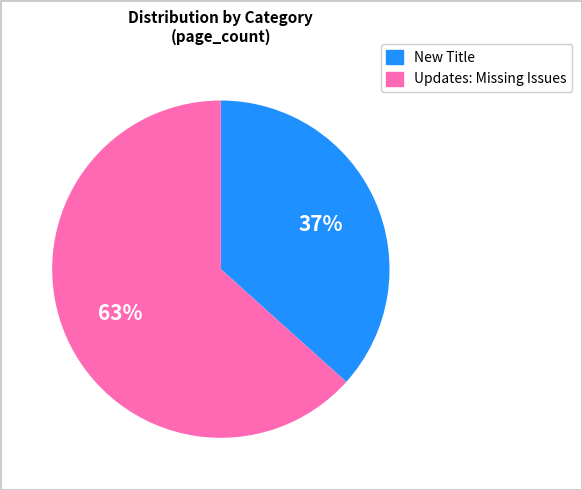

Count the number of slices in the pie.

2